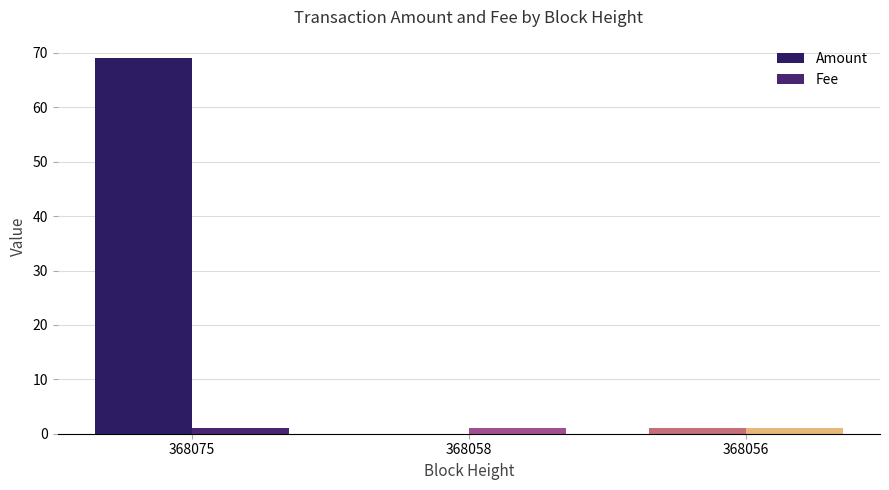

What is the total value across all series at 368075?

70